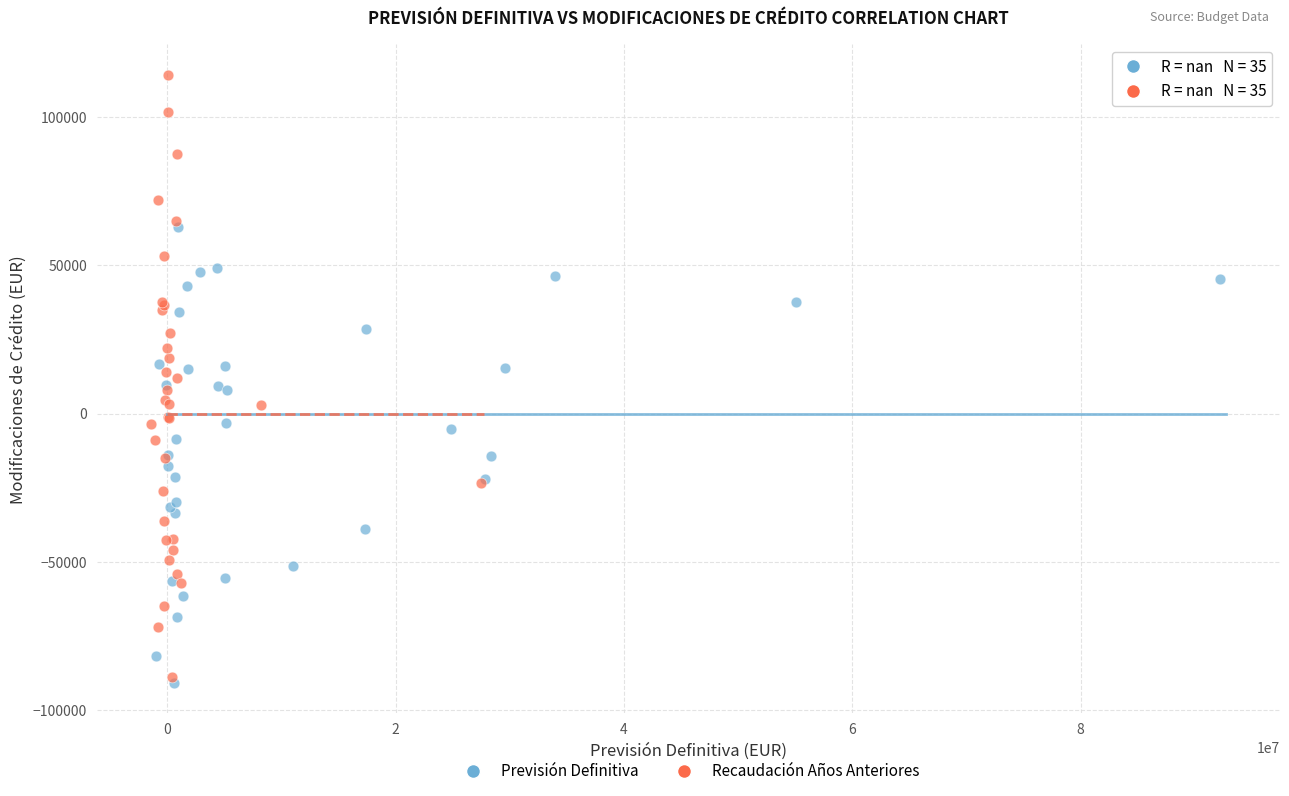

Which series reaches the maximum Y coordinate?

Recaudación Años Anteriores